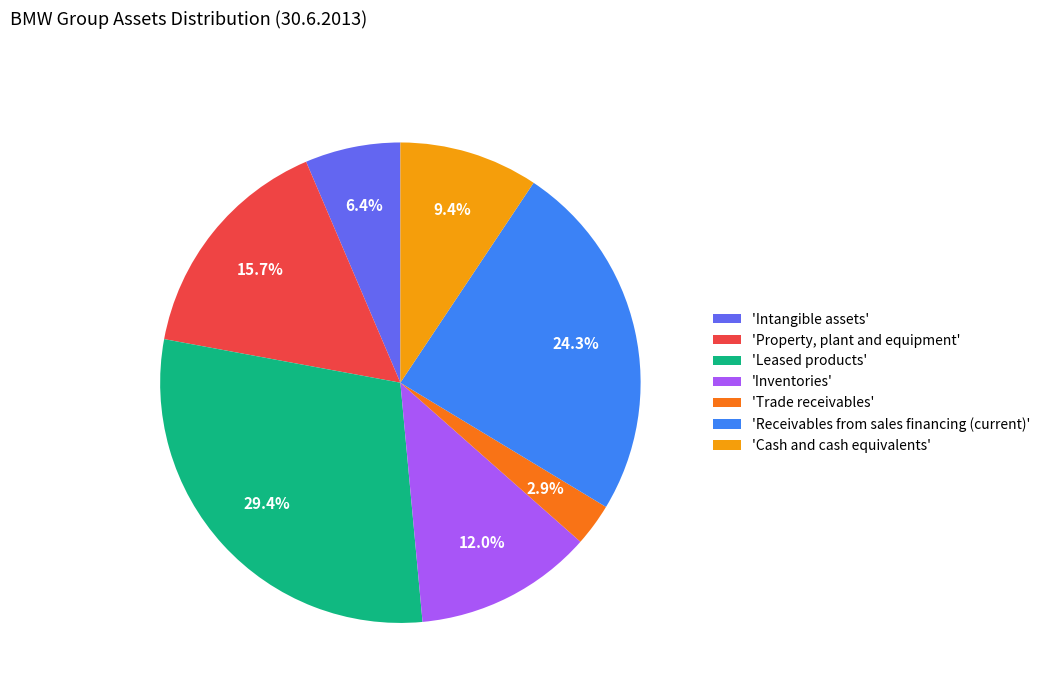

What is the smallest slice in the pie chart?

'Trade receivables'